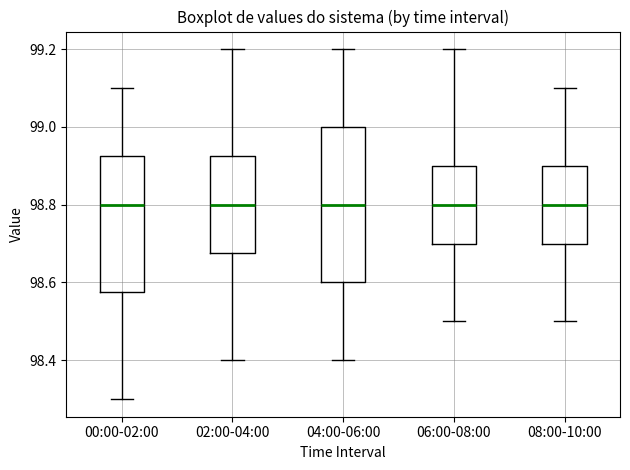

Where is the upper edge of the box for 08:00-10:00 on the y-axis? The values are not printed on the chart, so give them approximately, as read against the axis.

98.90